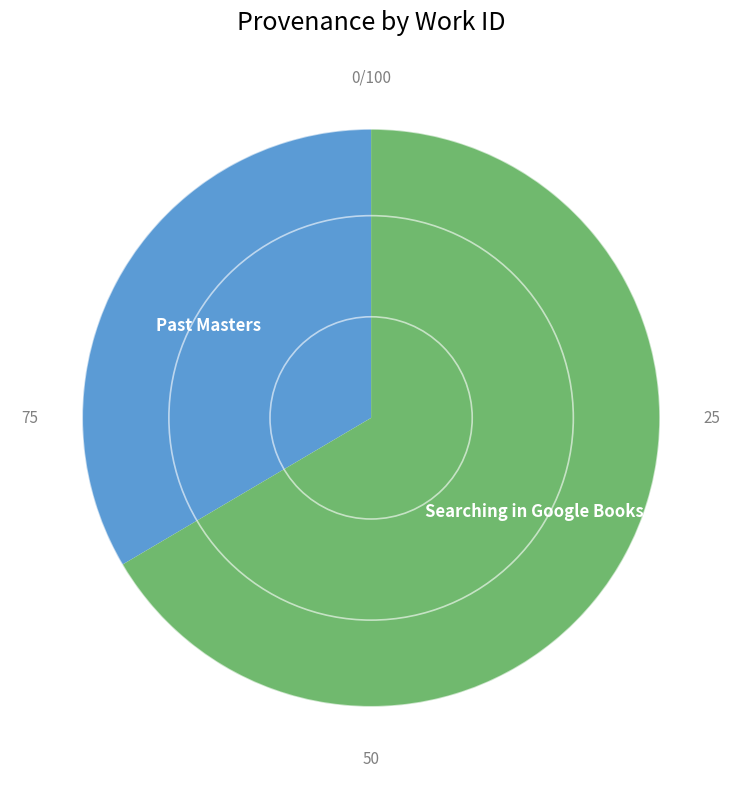

Is there any slice that represents more than half of the pie?

Yes